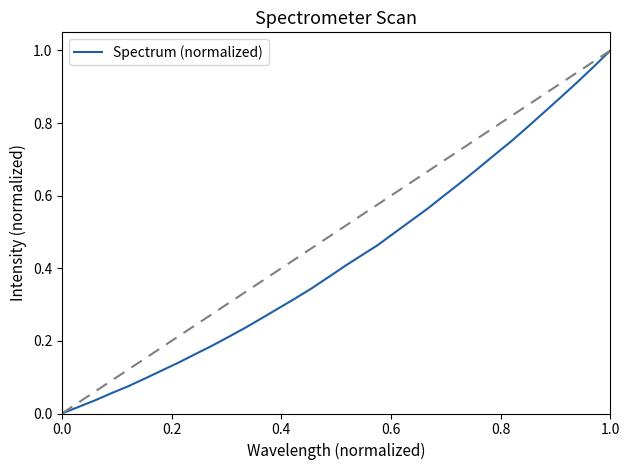

How many lines are shown in the chart?

1